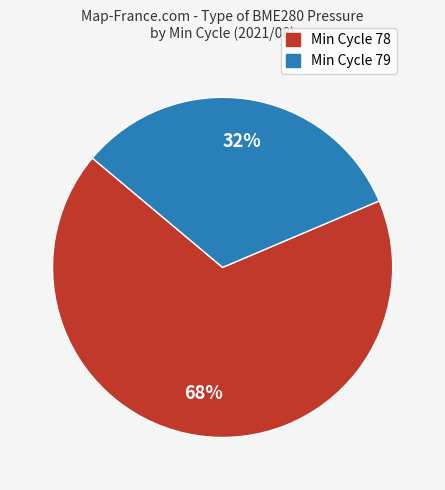

Is the sum of Min Cycle 79 and Min Cycle 78 greater than half?

Yes